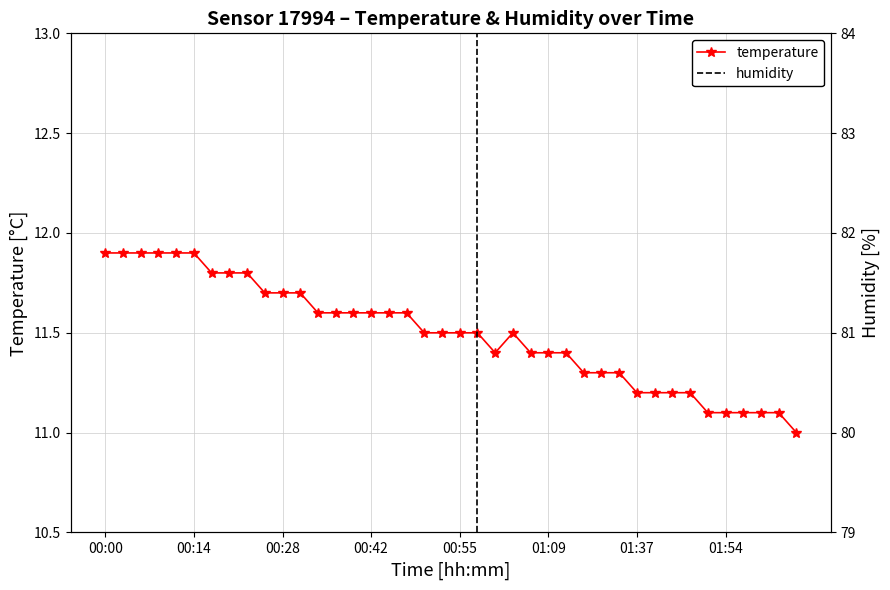

What is the label of the 25th point from the left?

24